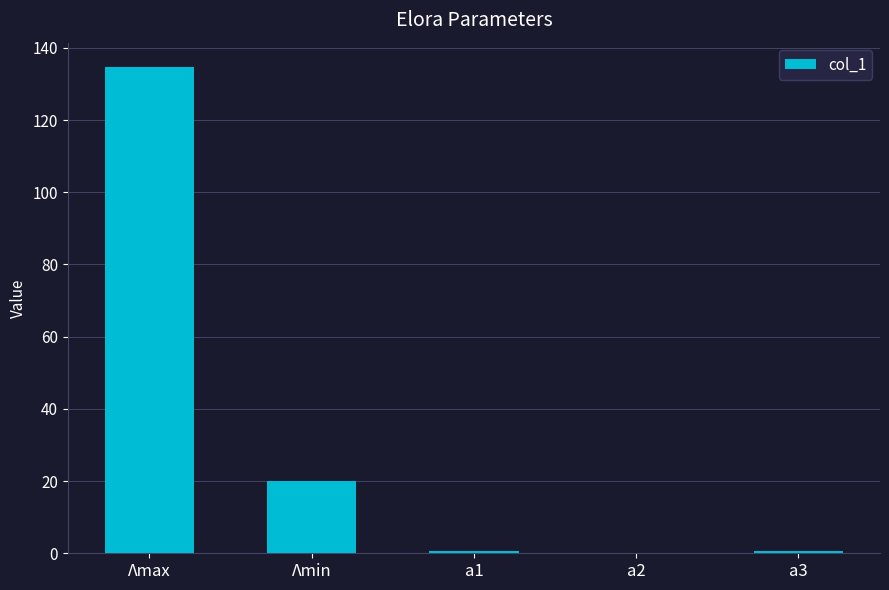

Where is the data nearest to the value 67?

Λmin